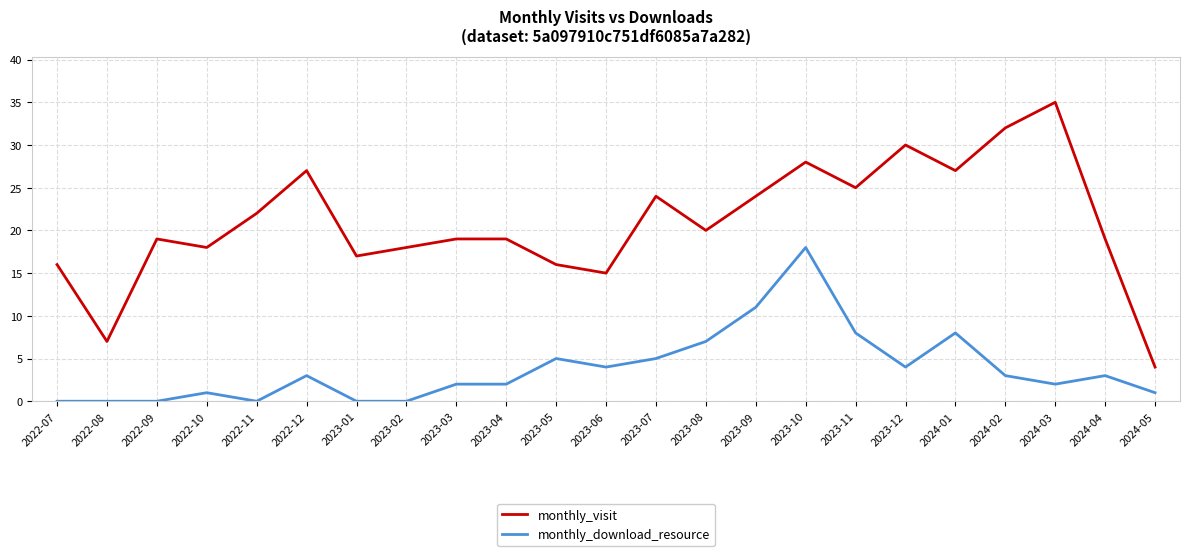

Which category has the highest value across all series?

2024-03